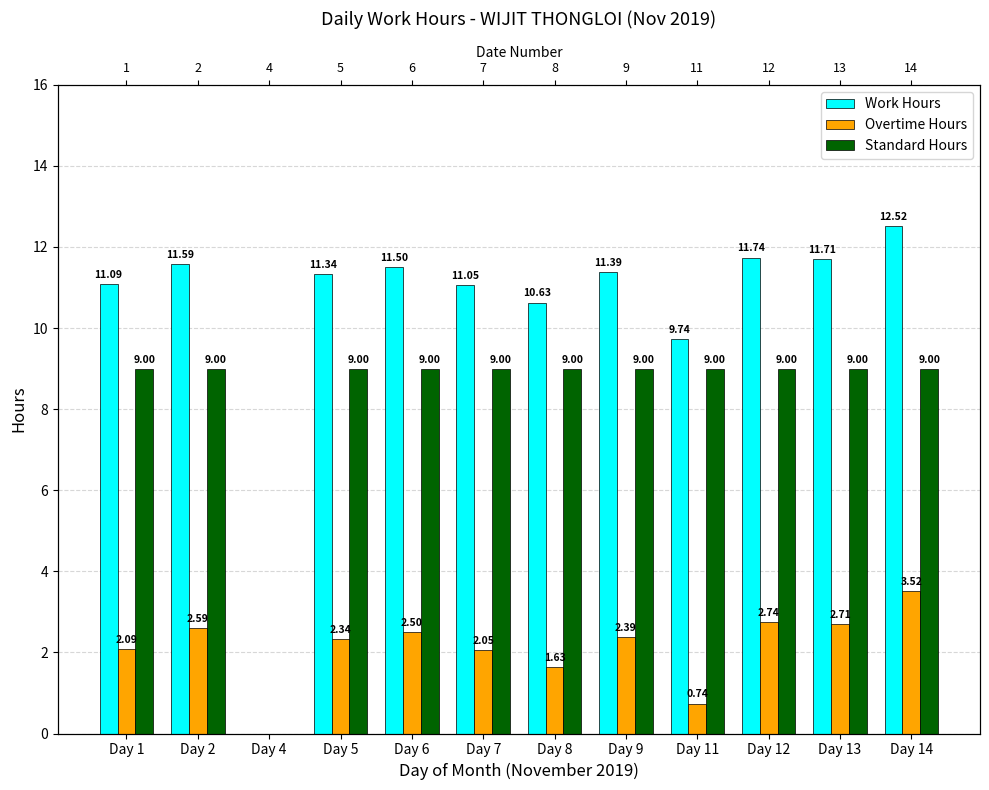

Read the Standard Hours value at Day 2.

9.0